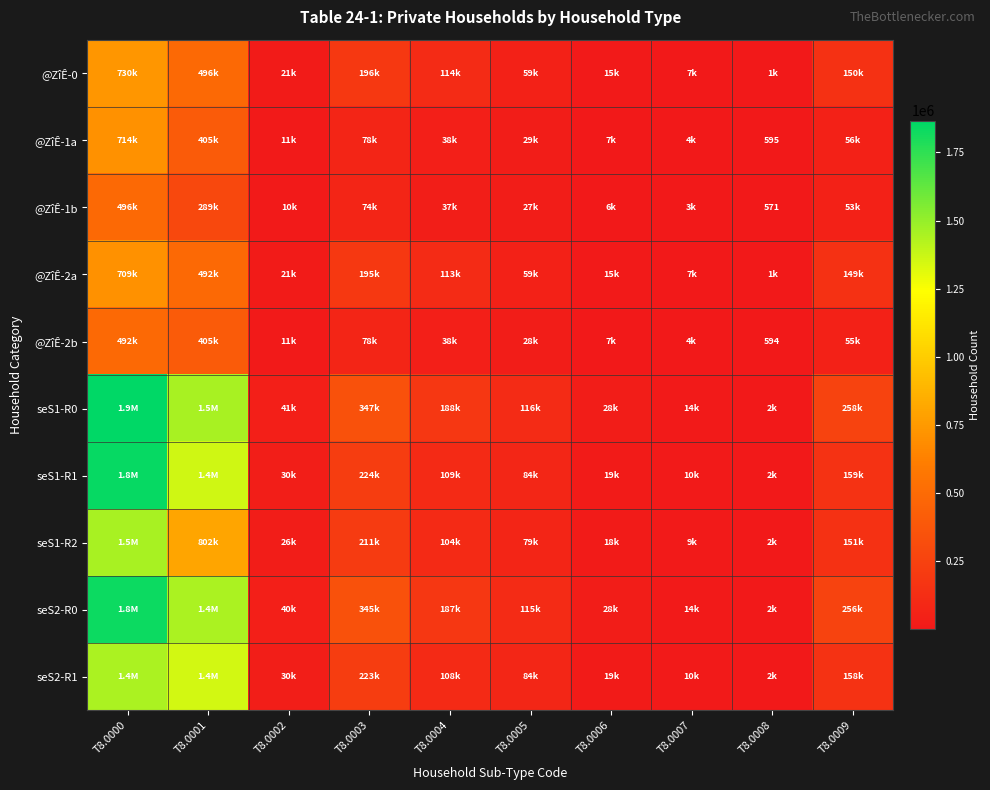

The value of @ZîÊ-1b at T8.0008 is 257. True or false?

False